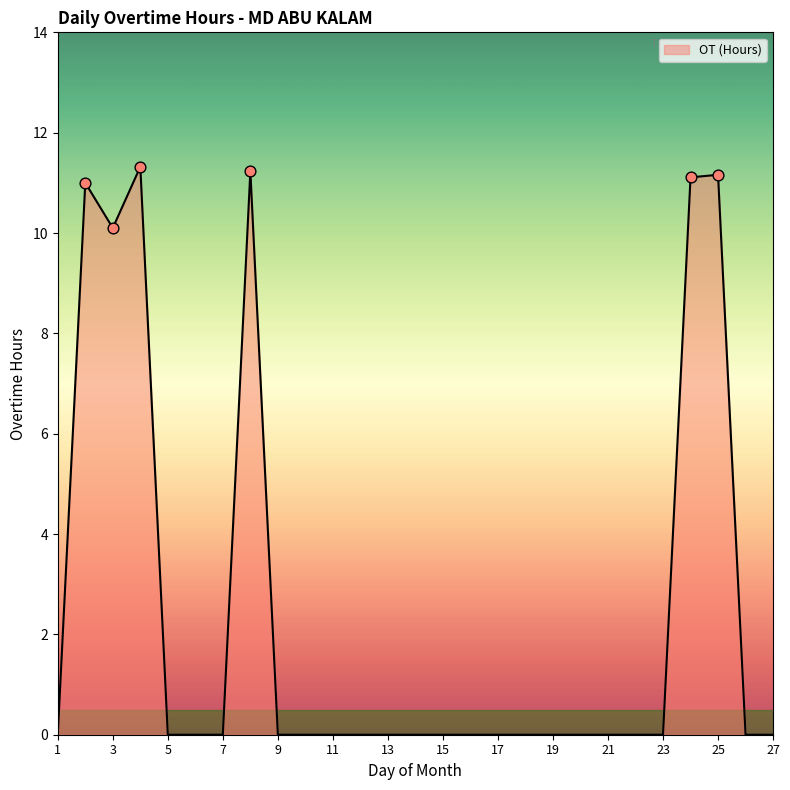

What is the difference between the maximum and minimum values?

11.3